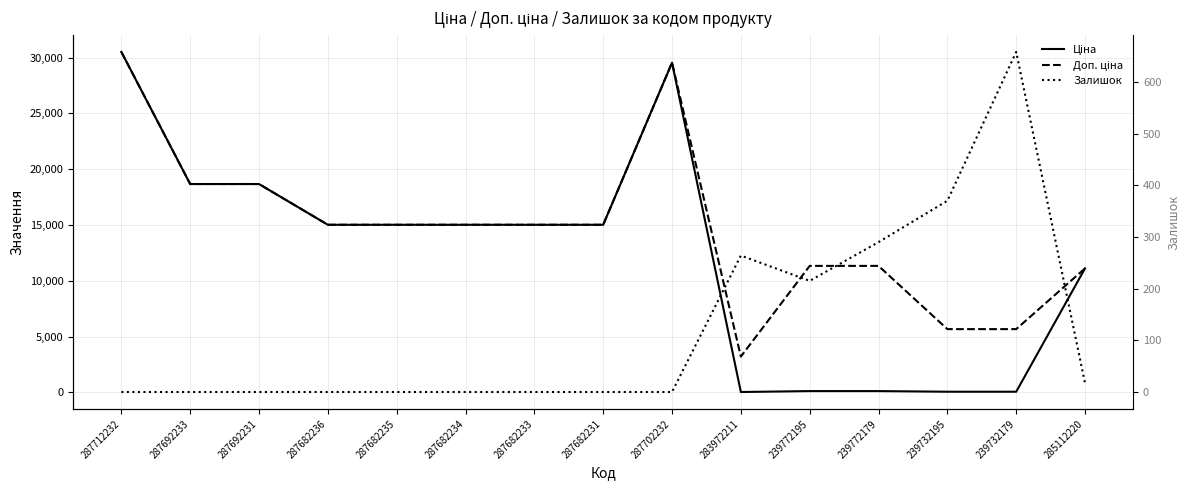

Which series has the largest total across all categories?

Доп. ціна